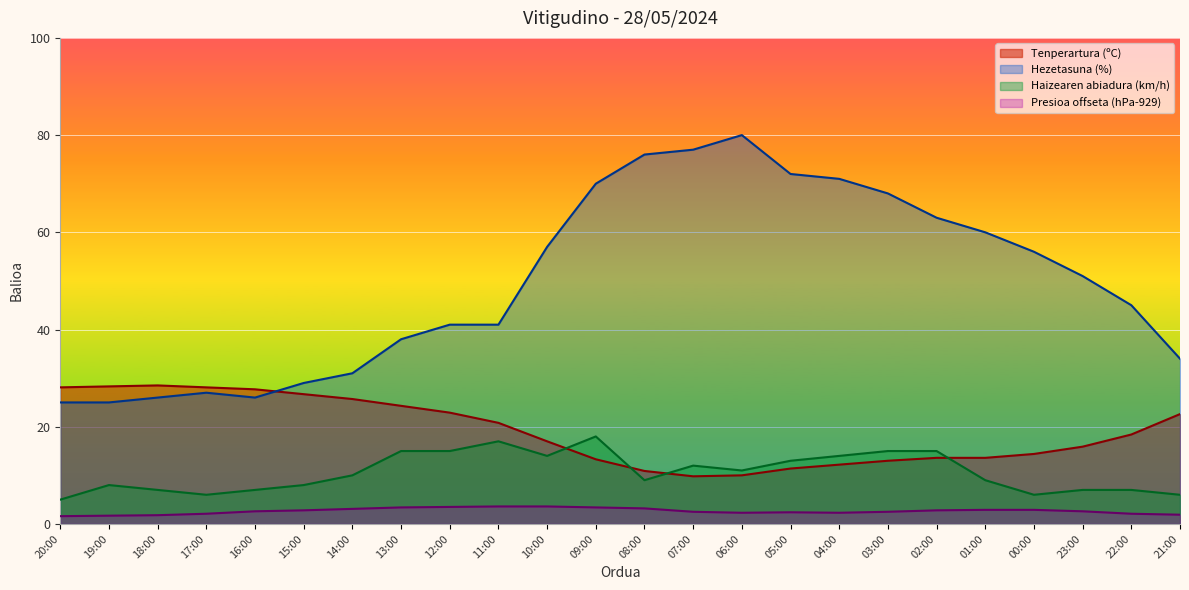

What is the difference between the maximum and minimum values in the Presioa (hPa) offset series?

2.0